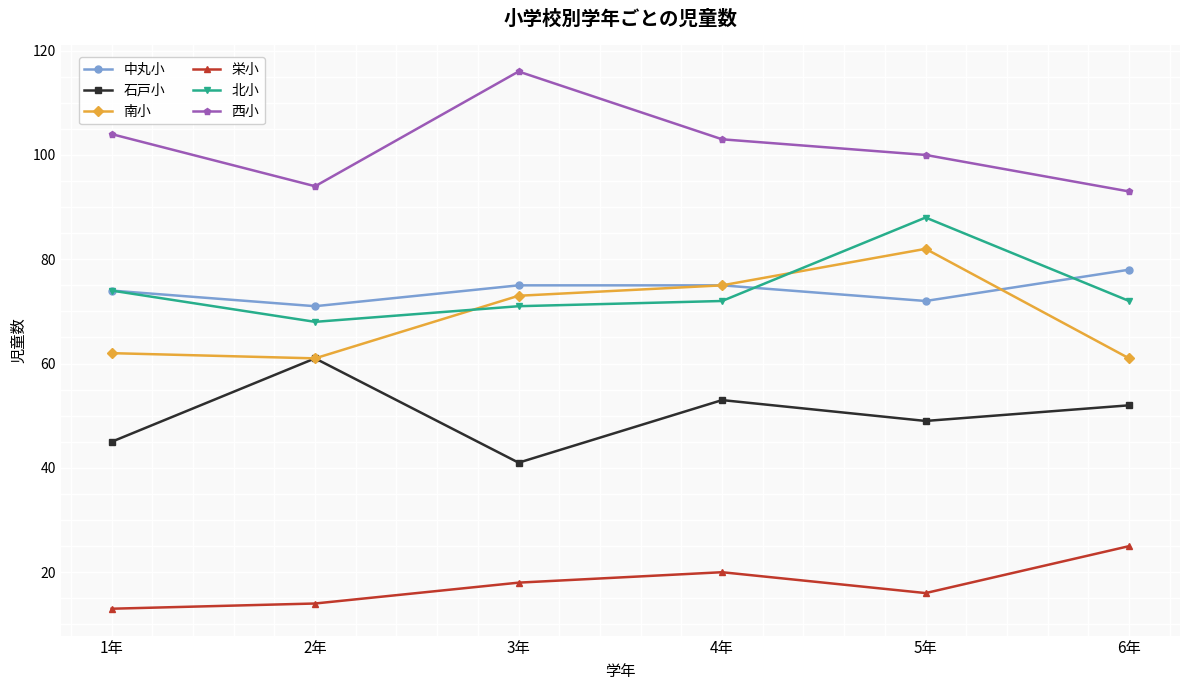

What is the total value across all series at 4年?

398